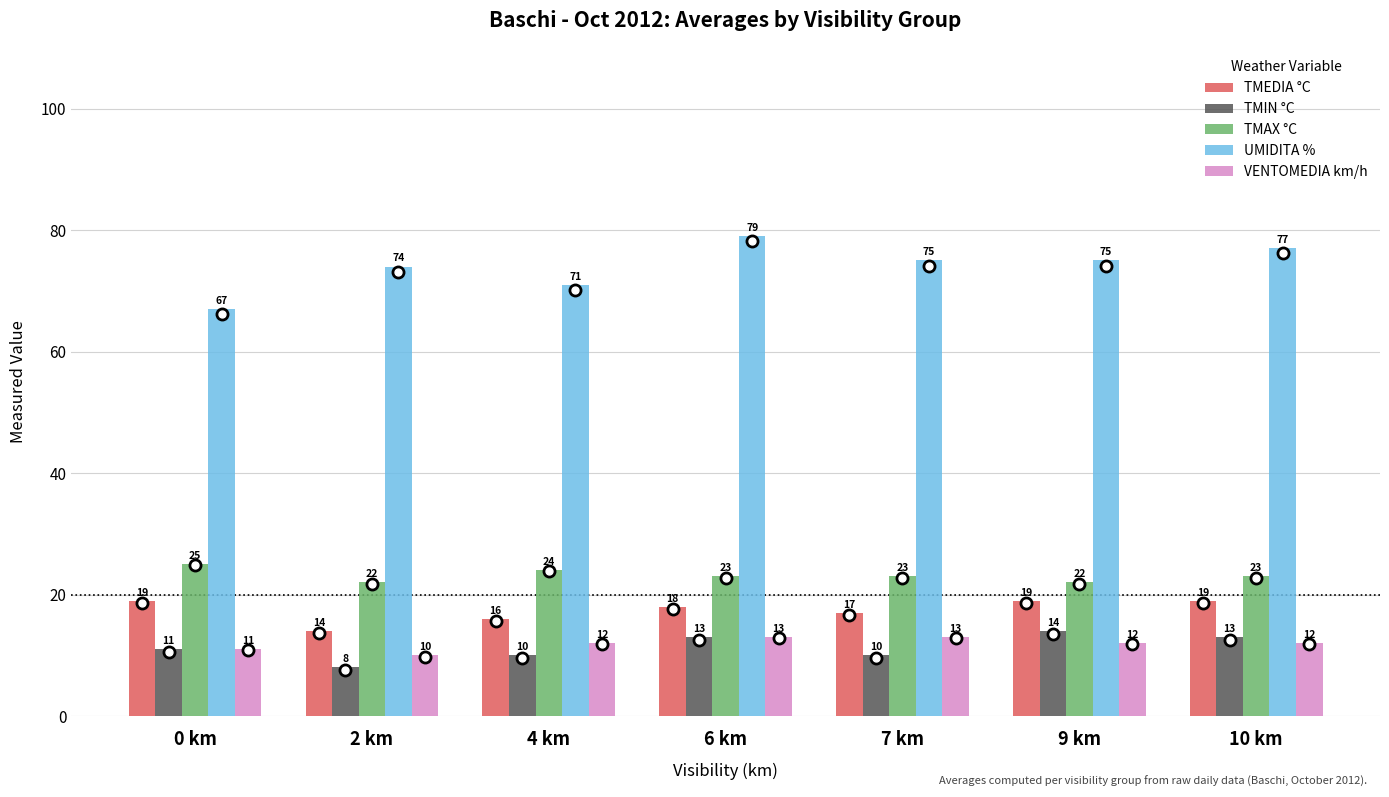

At which label does UMIDITA % first exceed 75?

6 km